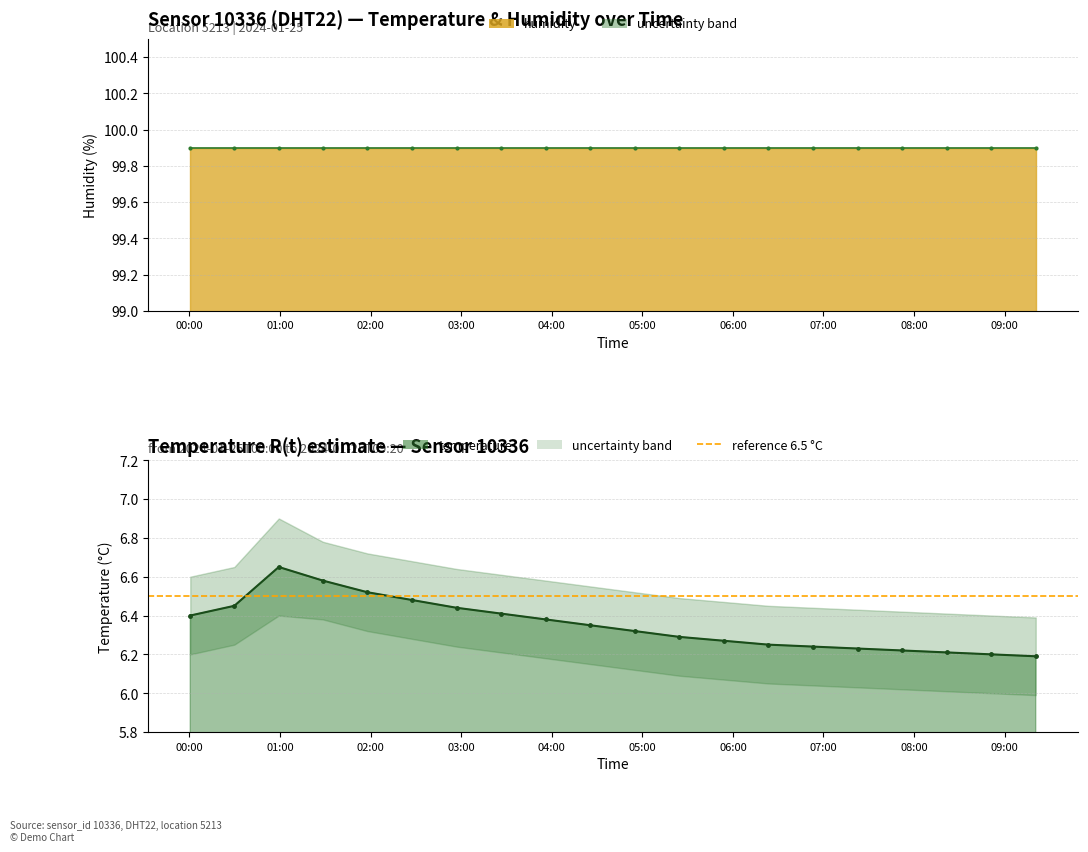

Where is the first local maximum?

01:00